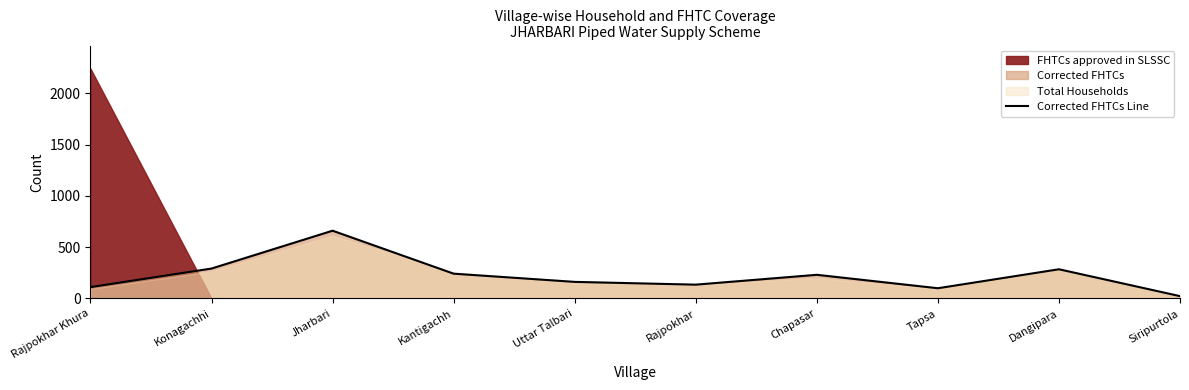

The Corrected FHTCs Line series shows 661 at Jharbari. True or false?

True